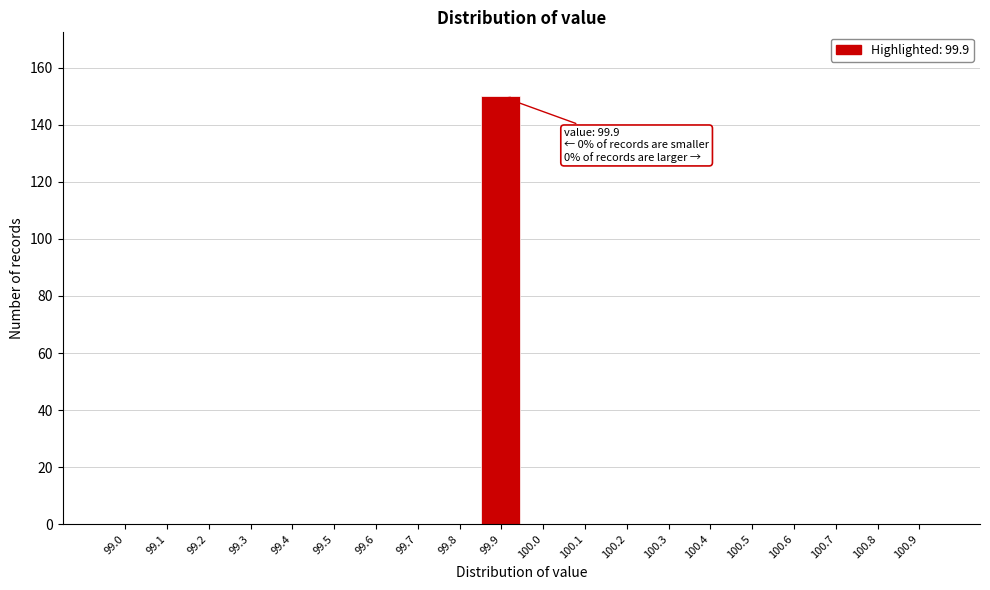

Reading left to right, transcribe all the data shown in this chart.

99.0=0	99.1=0	99.2=0	99.3=0	99.4=0	99.5=0	99.6=0	99.7=0	99.8=0	99.9=150	100.0=0	100.1=0	100.2=0	100.3=0	100.4=0	100.5=0	100.6=0	100.7=0	100.8=0	100.9=0